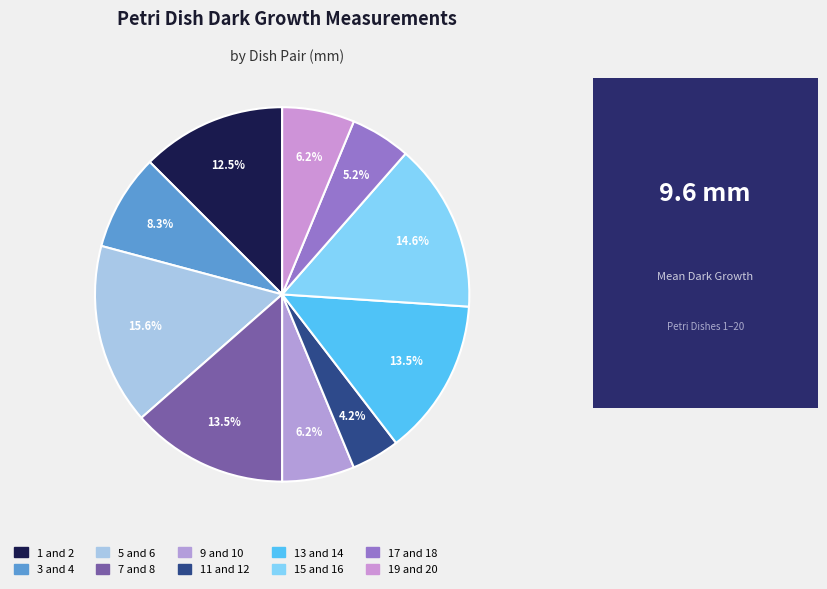

How many slices are in this pie chart?

10